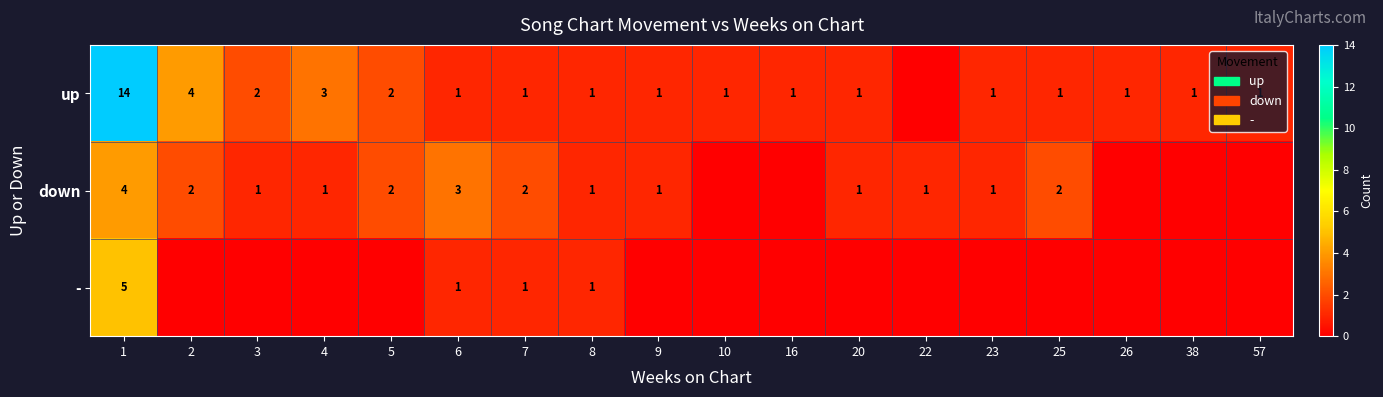

Which label corresponds to the largest value in the chart?

1